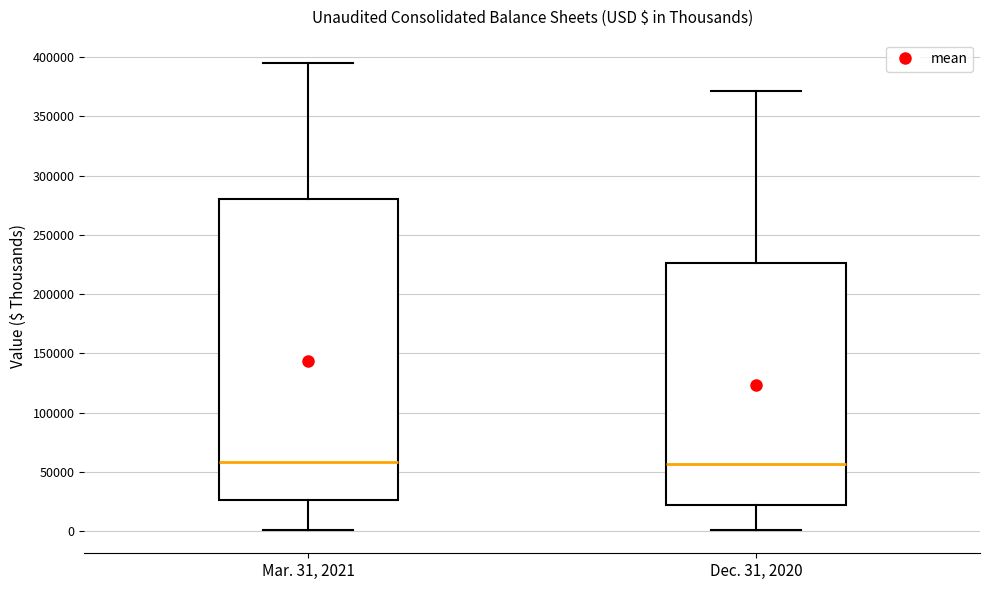

Where does the lower whisker of the box for Dec. 31, 2020 end on the y-axis? The values are not printed on the chart, so give them approximately, as read against the axis.

0